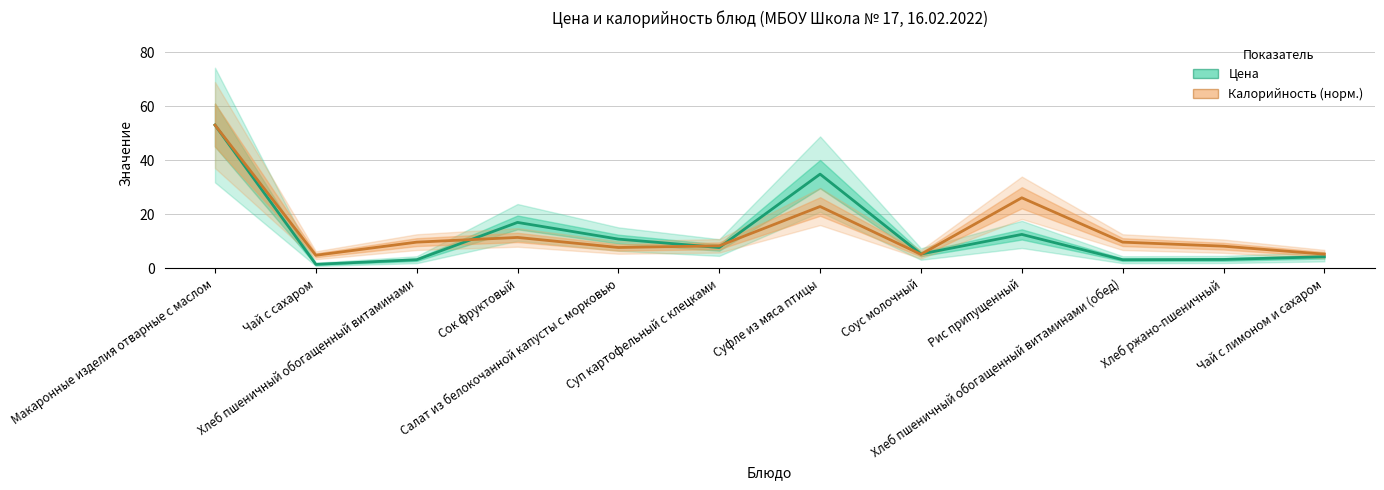

Reading left to right, extract all data points from this chart.

Цена: Макаронные изделия отварные с маслом=53.0	Чай с сахаром=1.5	Хлеб пшеничный обогащенный витаминами=3.2	Сок фруктовый=17.0	Салат из белокочанной капусты с морковью=10.8	Суп картофельный с клецками=7.7	Суфле из мяса птицы=34.9	Соус молочный=5.3	Рис припущенный=12.6	Хлеб пшеничный обогащенный витаминами (обед)=3.2	Хлеб ржано-пшеничный=3.3	Чай с лимоном и сахаром=4.3
Калорийность (норм.): Макаронные изделия отварные с маслом=53.0	Чай с сахаром=4.9	Хлеб пшеничный обогащенный витаминами=9.7	Сок фруктовый=11.4	Салат из белокочанной капусты с морковью=7.7	Суп картофельный с клецками=8.3	Суфле из мяса птицы=22.9	Соус молочный=5.2	Рис припущенный=26.1	Хлеб пшеничный обогащенный витаминами (обед)=9.7	Хлеб ржано-пшеничный=8.2	Чай с лимоном и сахаром=5.3